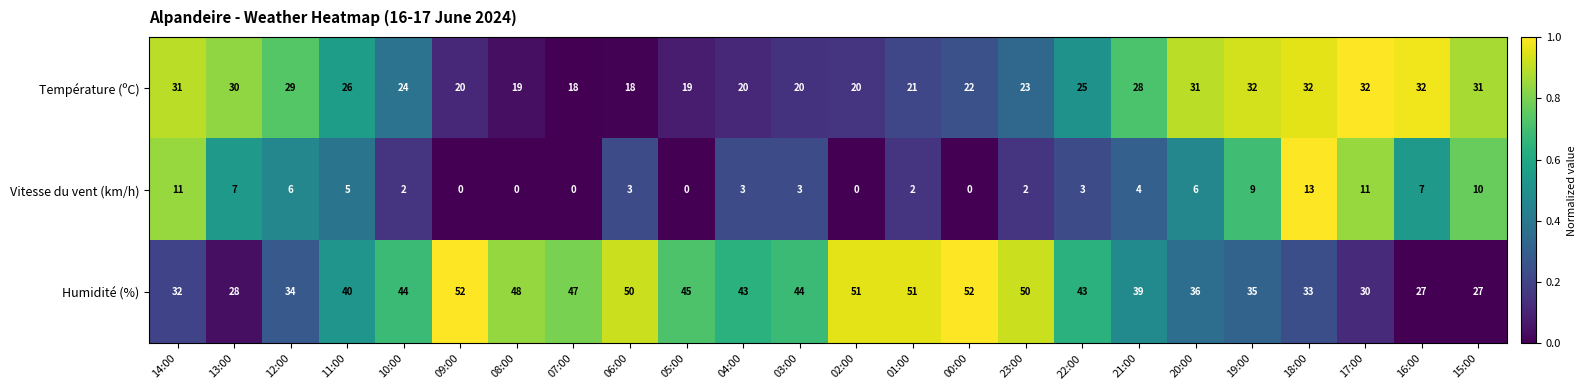

What is the difference between the Humidité (%) values at 15:00 and 10:00?

17